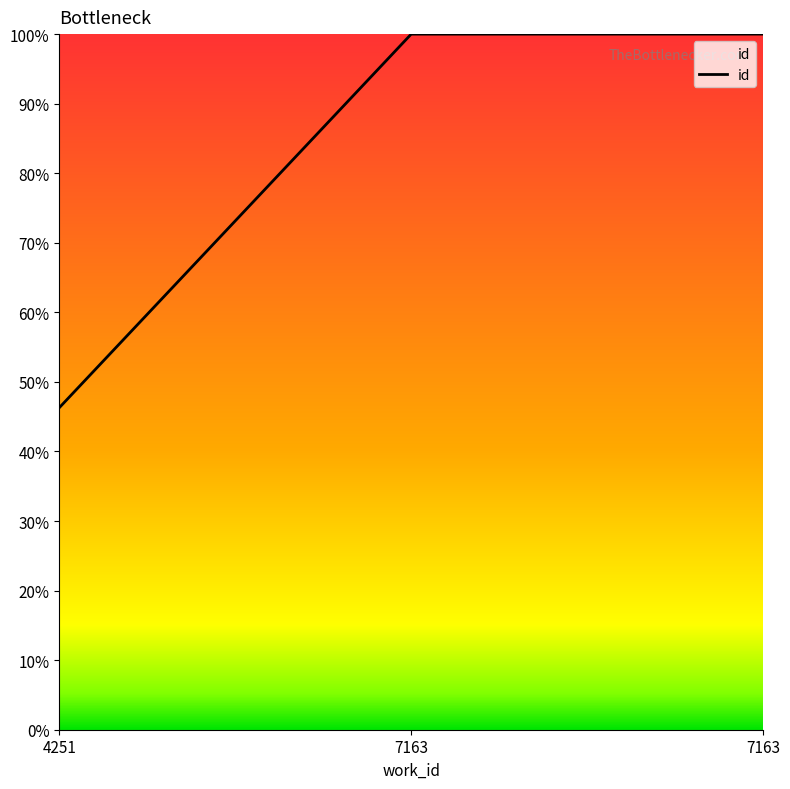

What is the maximum value shown in the chart?

100.0